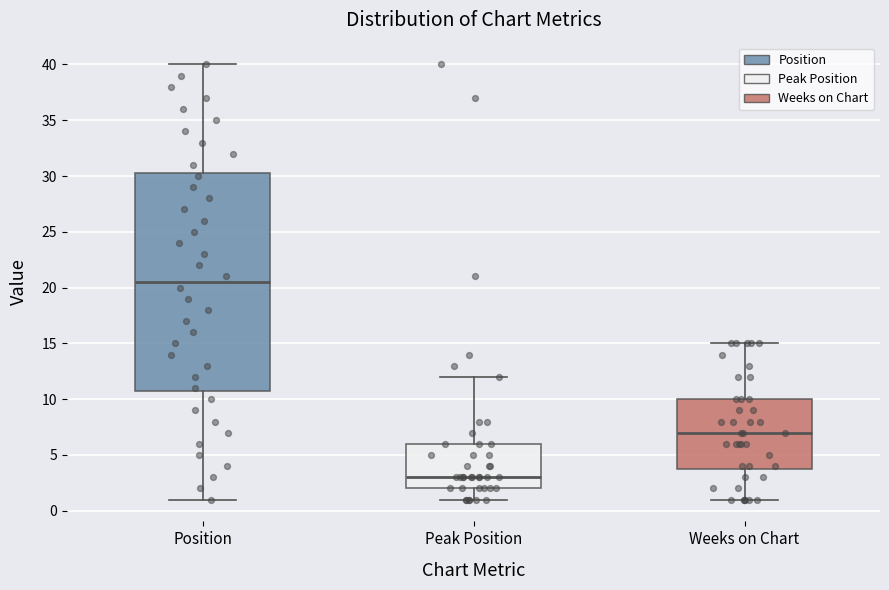

Which box is the tallest, from its lower edge to its upper edge?

Position